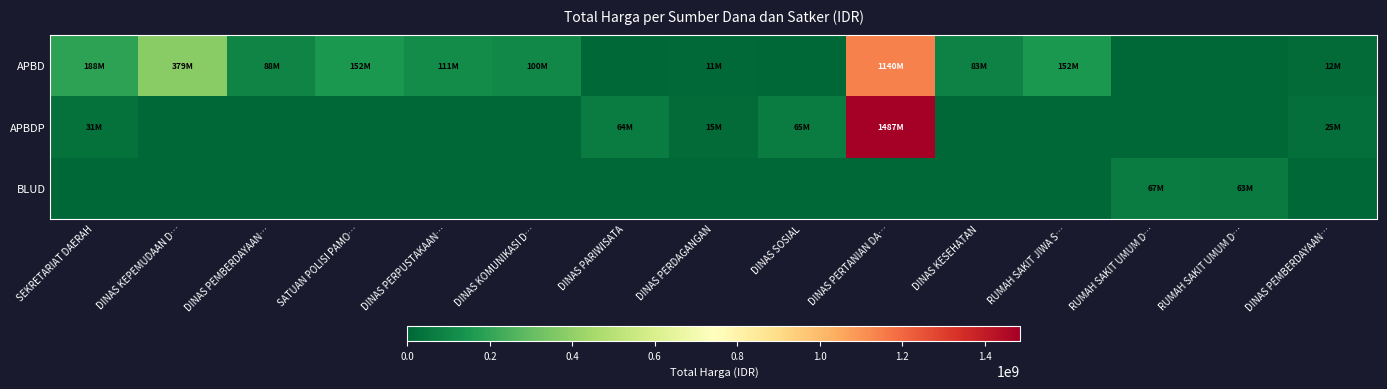

What is the spread (max minus min) of values at RUMAH SAKIT UMUM D…?

66871000